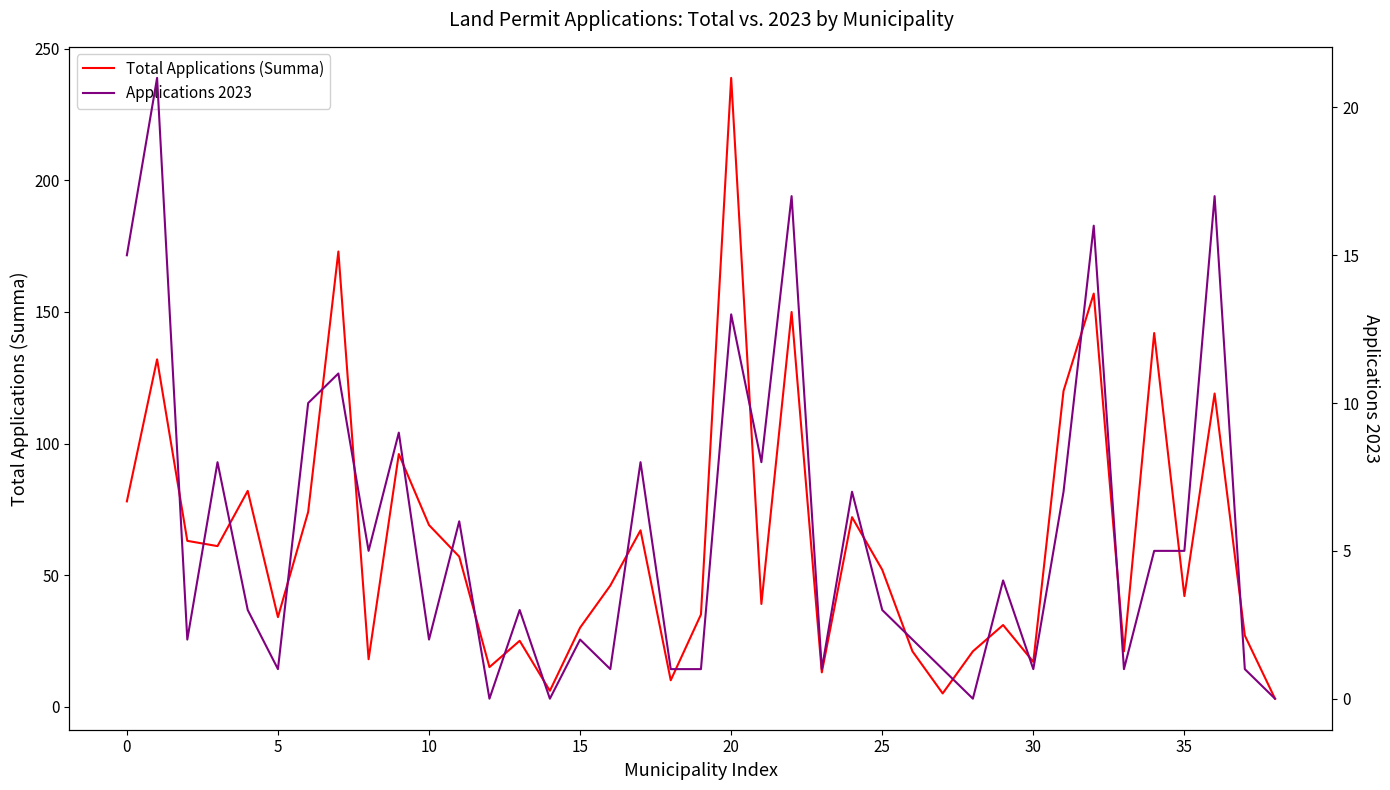

The value of Total Applications (Summa) at 33 is 11. True or false?

False